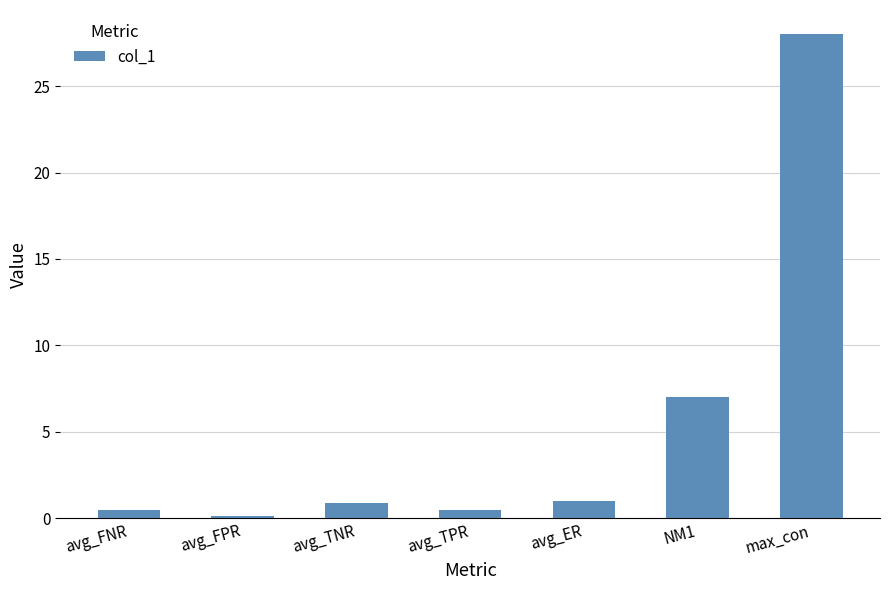

Reading left to right, what are all the values shown in this chart?

0.5	0.1	0.9	0.5	1.0	7.0	28.0